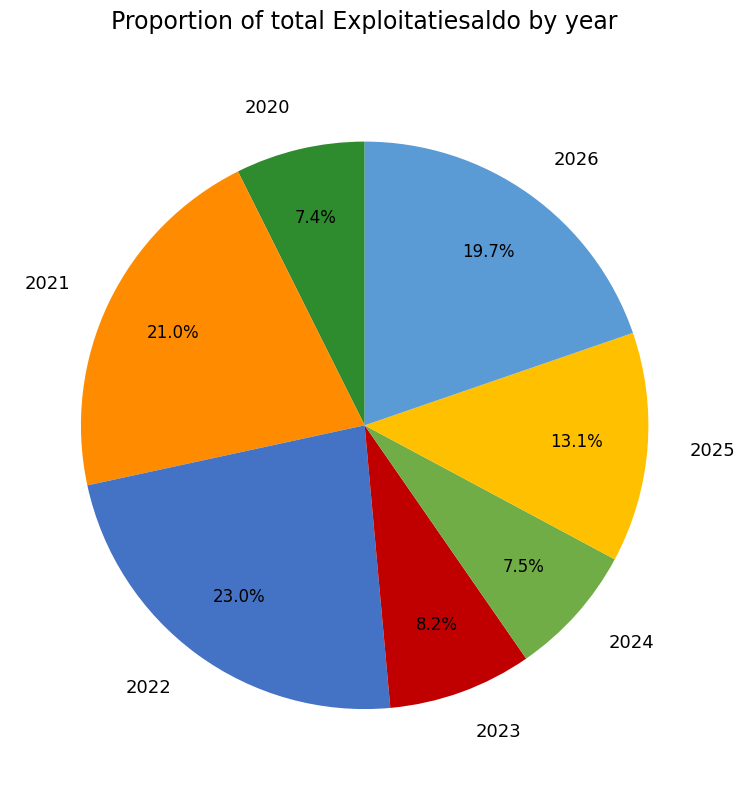

Is it true that 2020 is 1% of the pie?

False